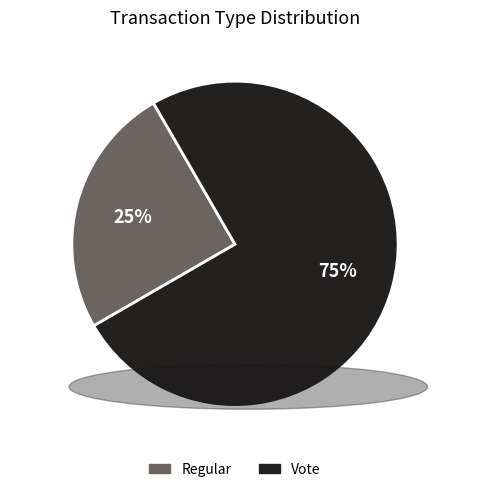

Approximately how many times larger is the value at Regular compared to Vote?

0.3